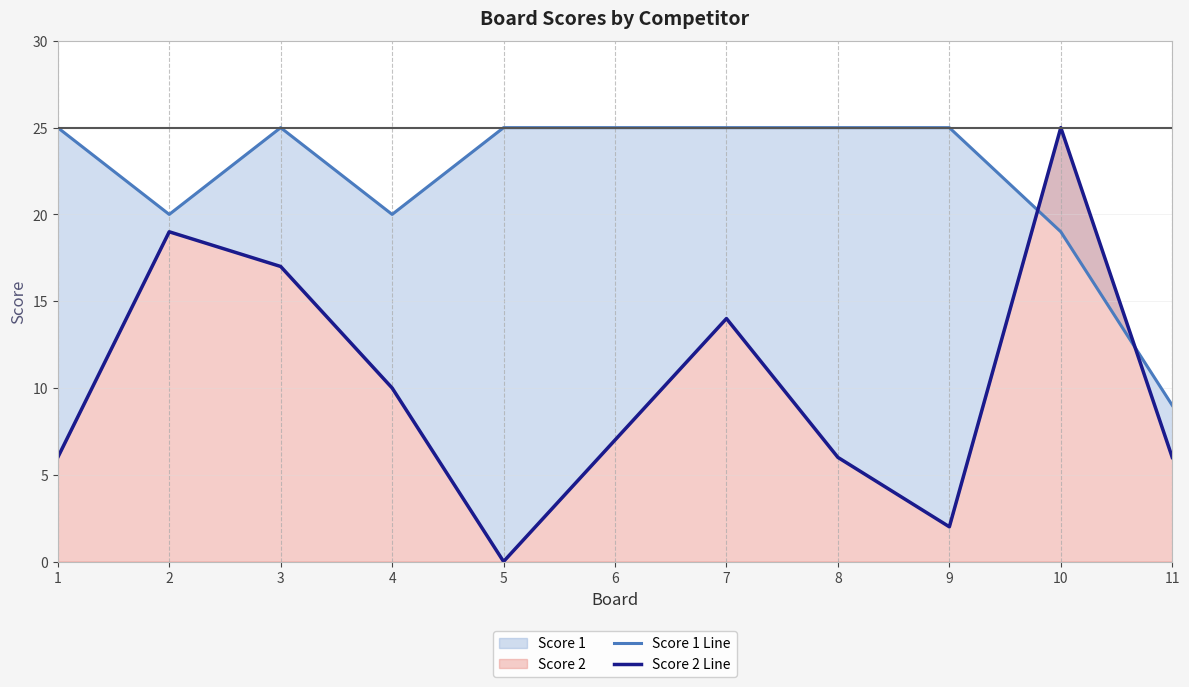

The value of Score 2 Line at 8 is 1. True or false?

False